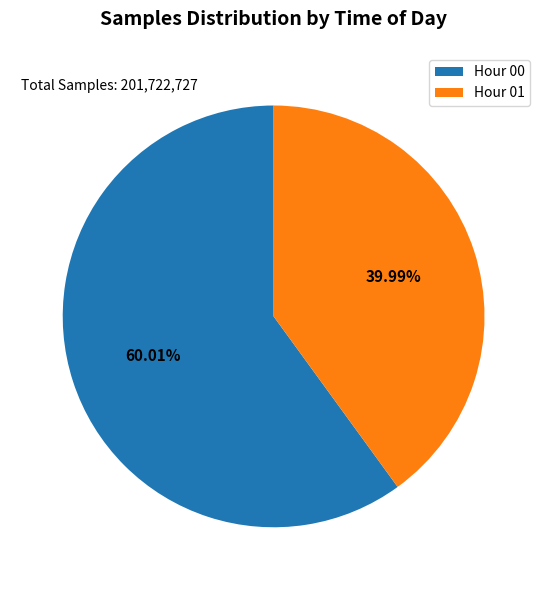

Does any single category account for the majority?

Yes